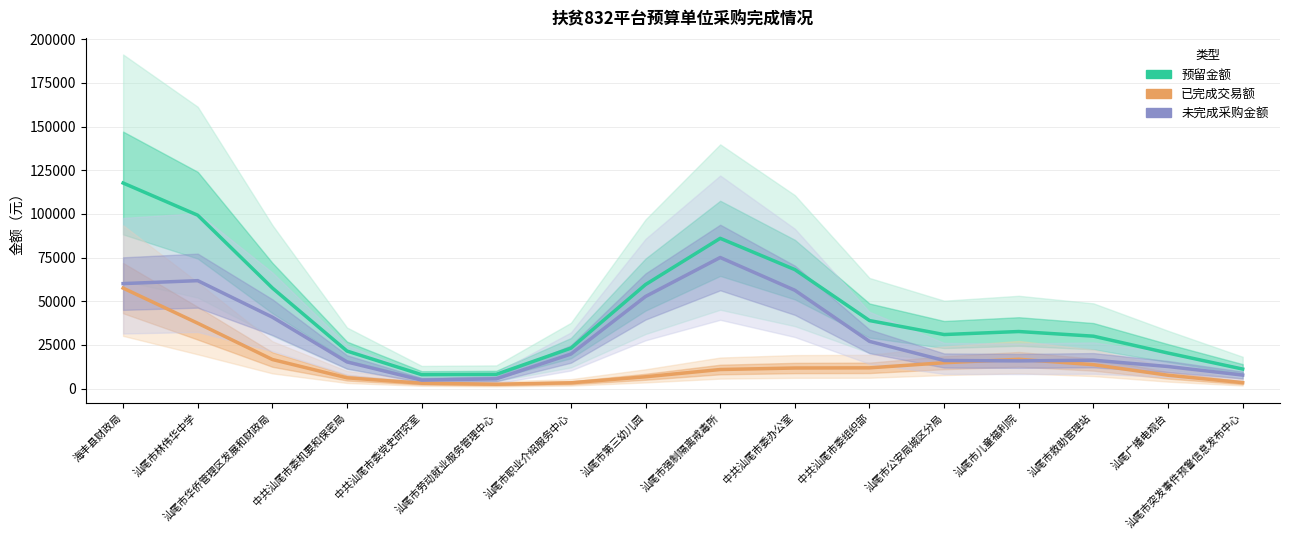

At which category does 未完成采购金额 reach its first local peak?

汕尾市林伟华中学